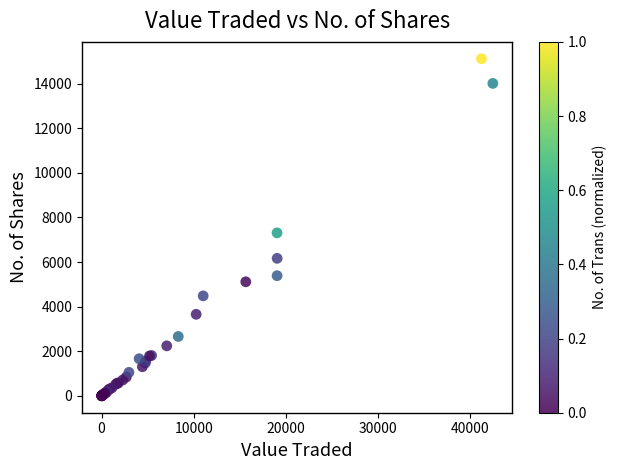

What Y value in the scatter plot is closest to 7557?

7308